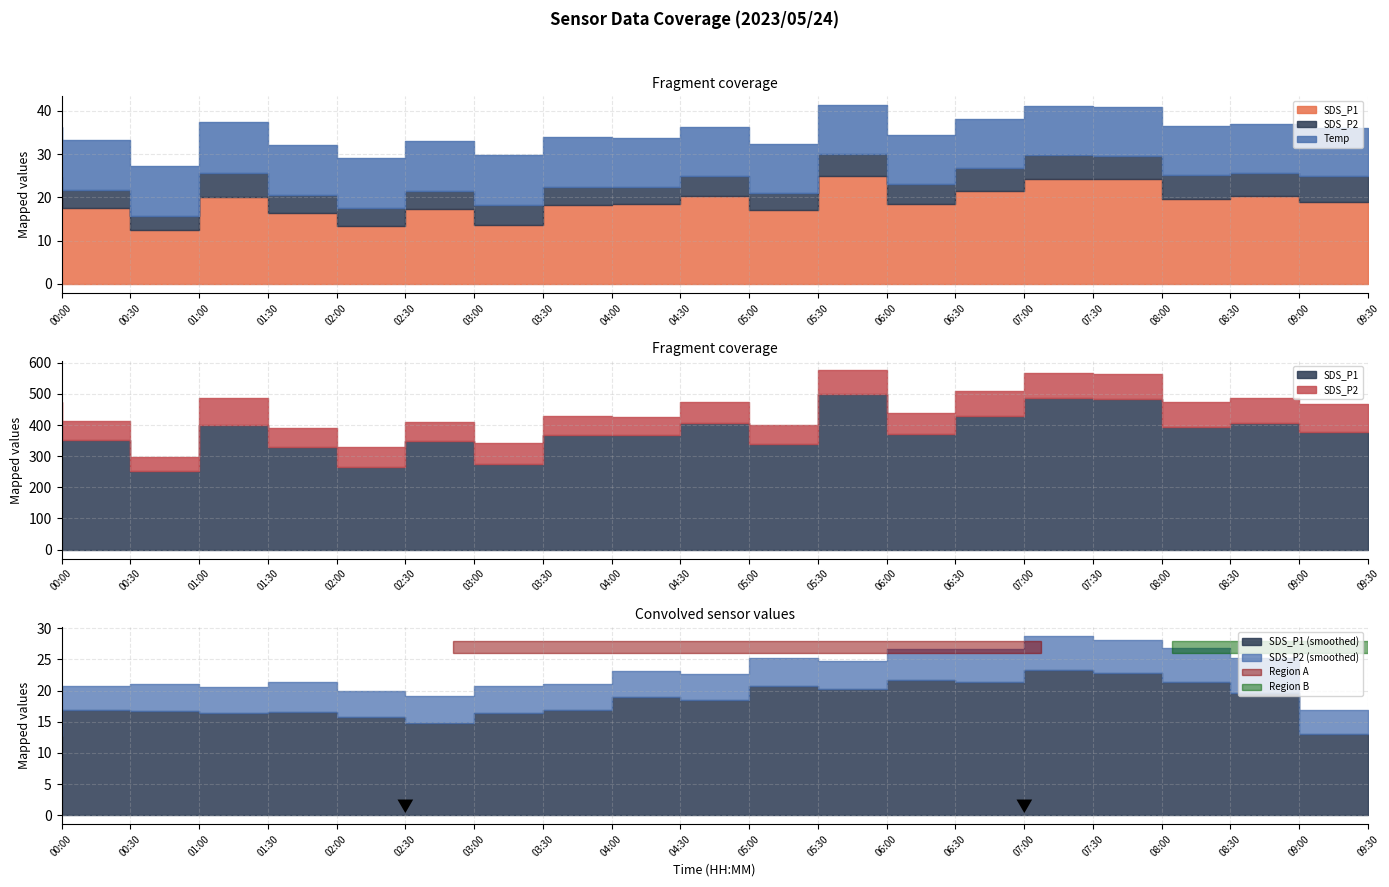

What is the highest value of the SDS_P1 series?

25.1